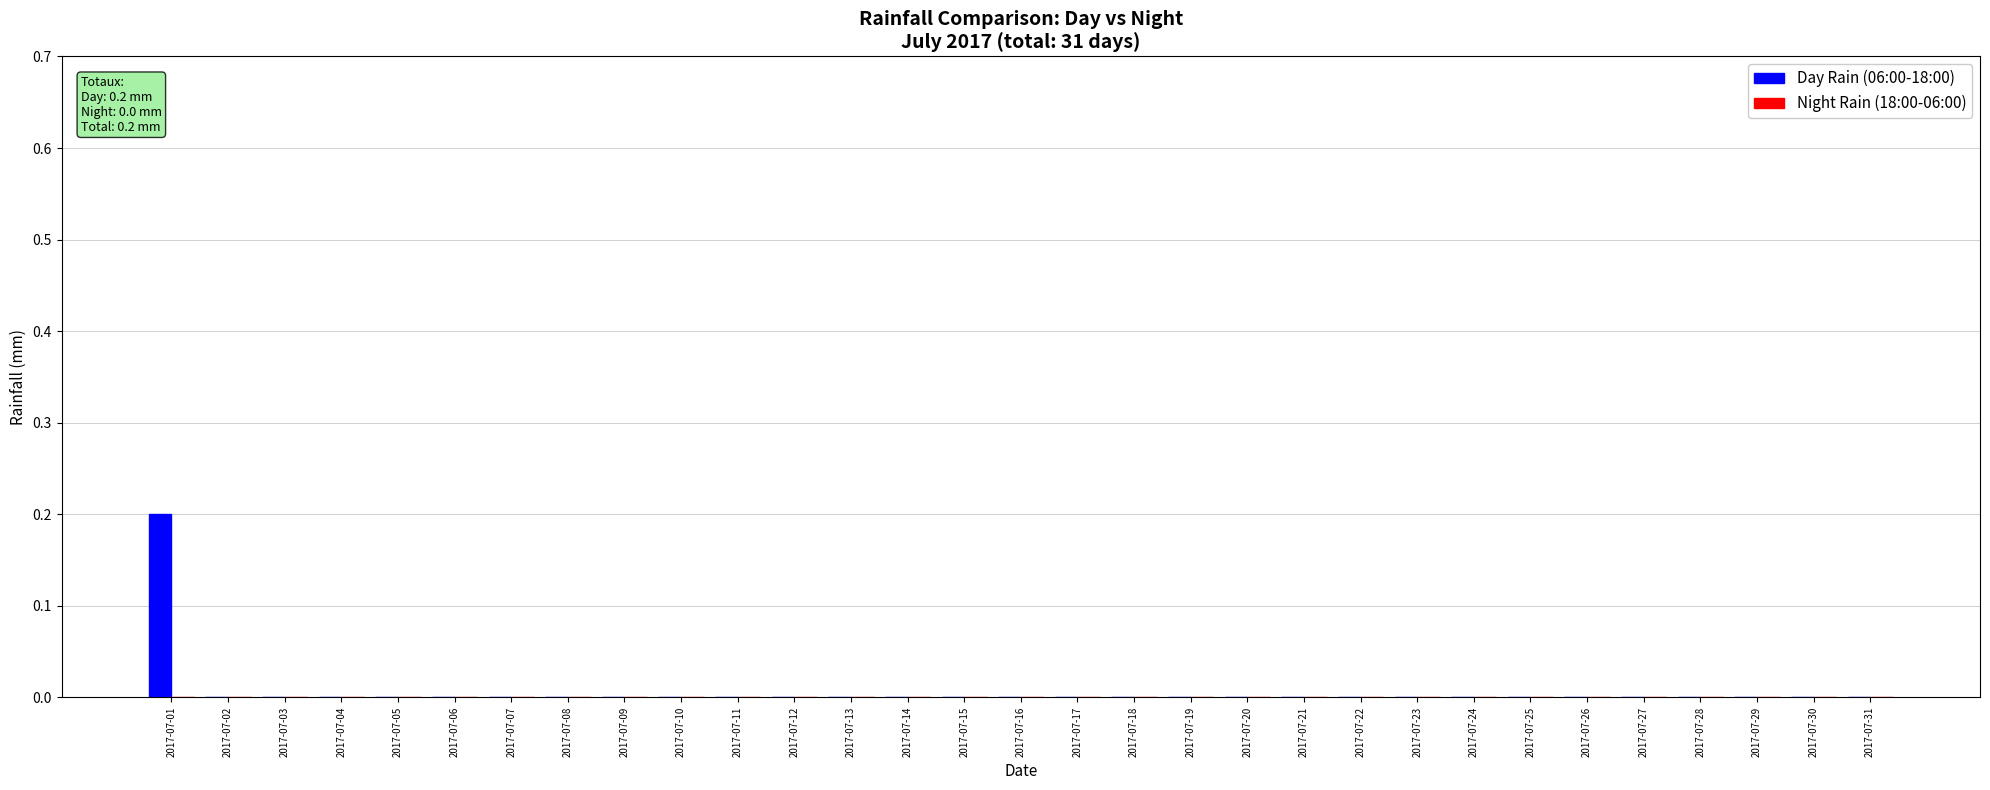

The chart shows a value of 0.0 at 2017-07-28. True or false?

True